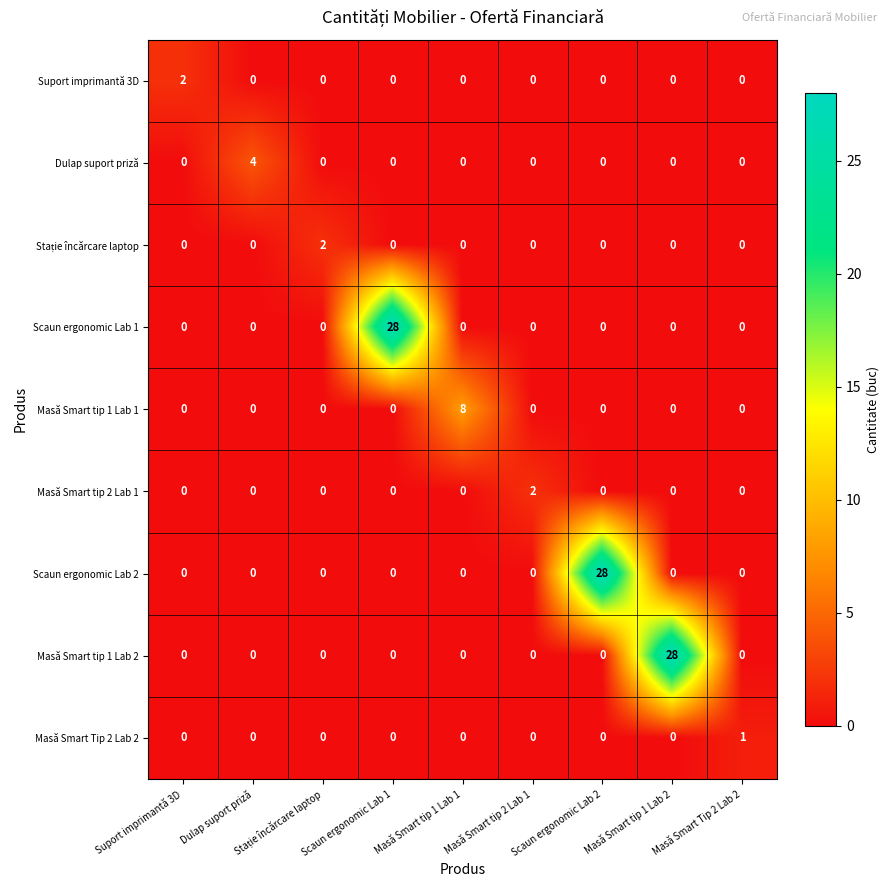

At how many categories does at least one series exceed 27?

3